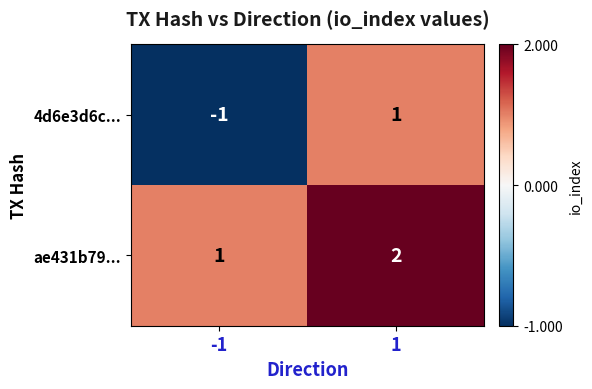

What is the sum of all ae431b79... values?

3